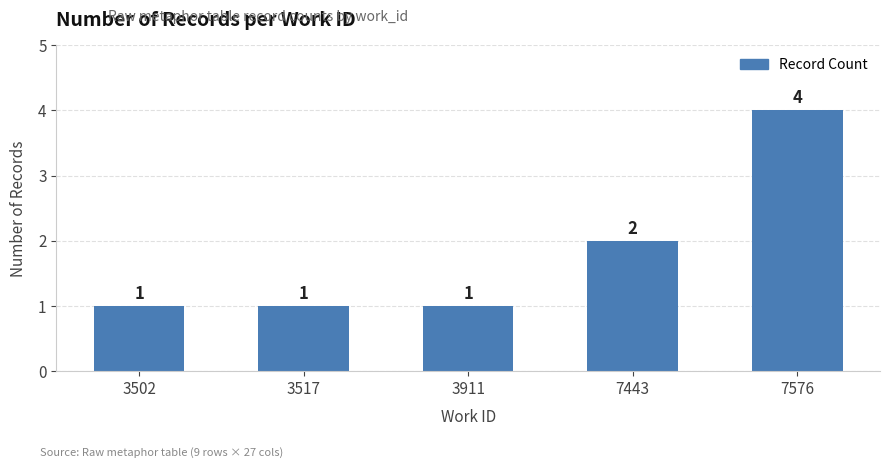

What is the value of the 4th bar from the left?

2